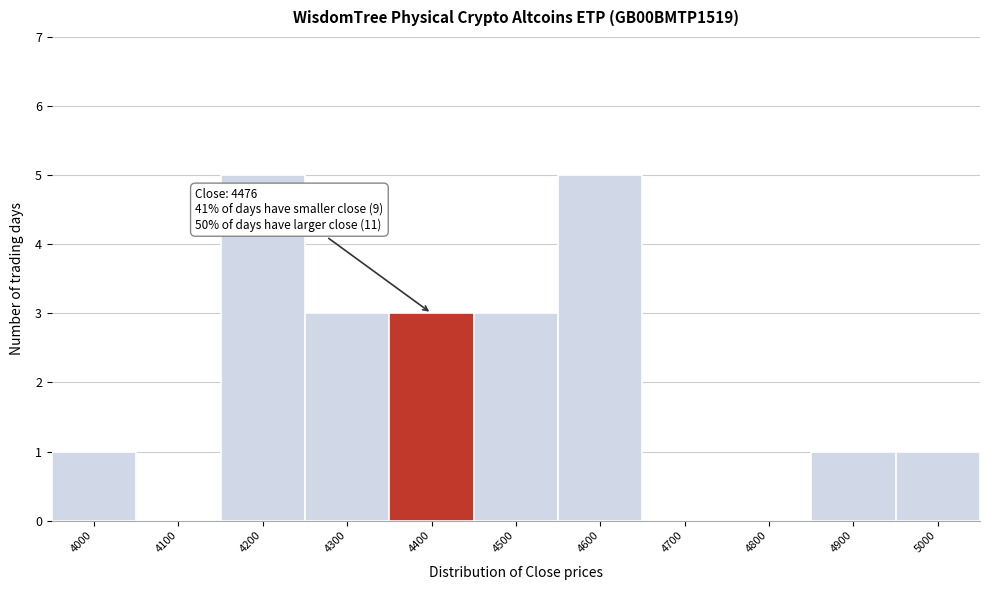

Reading right to left, extract all data points from this chart.

5000=1	4900=1	4800=0	4700=0	4600=5	4500=3	4400=3	4300=3	4200=5	4100=0	4000=1